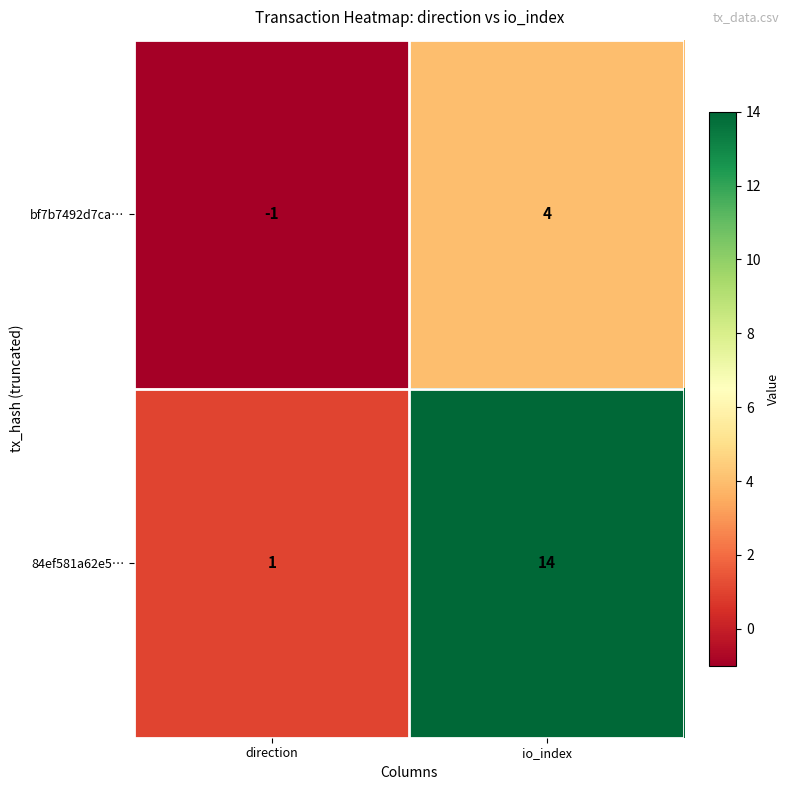

The value of 84ef581a62e5… at io_index is 14. True or false?

True